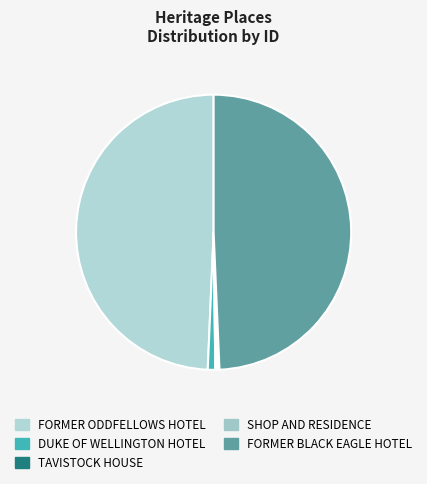

Is there any slice that represents more than half of the pie?

No